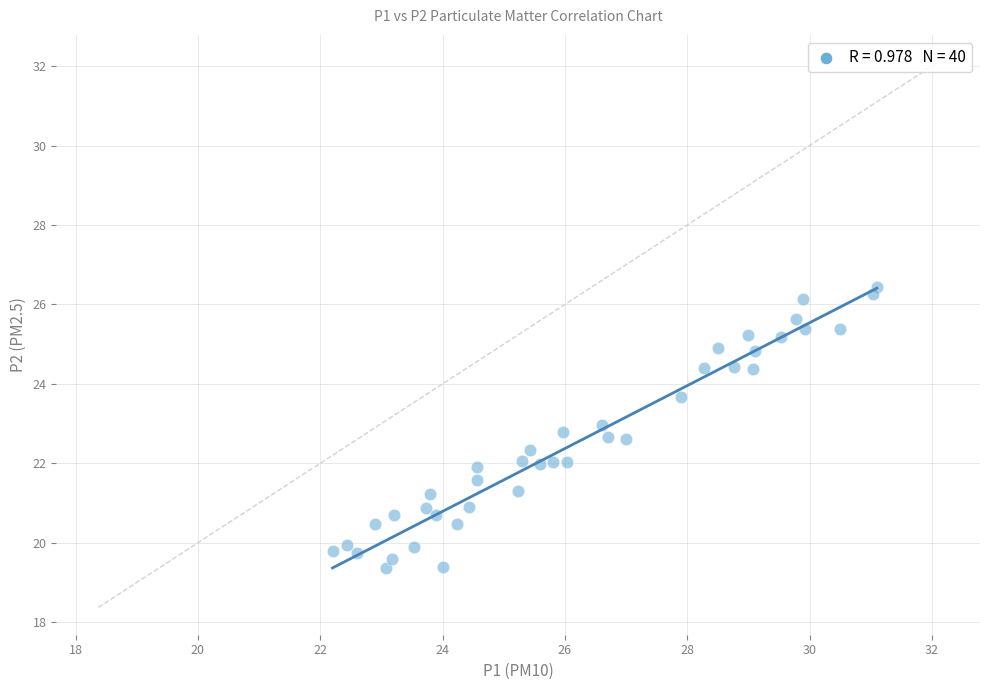

What is the range of X values (max minus min)?

8.9